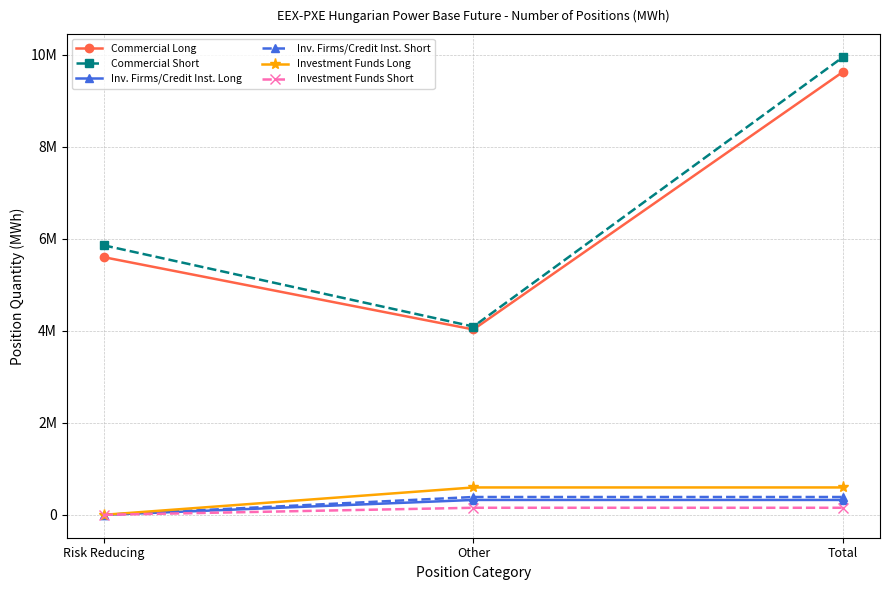

Is this an area chart (filled region under the line)?

No